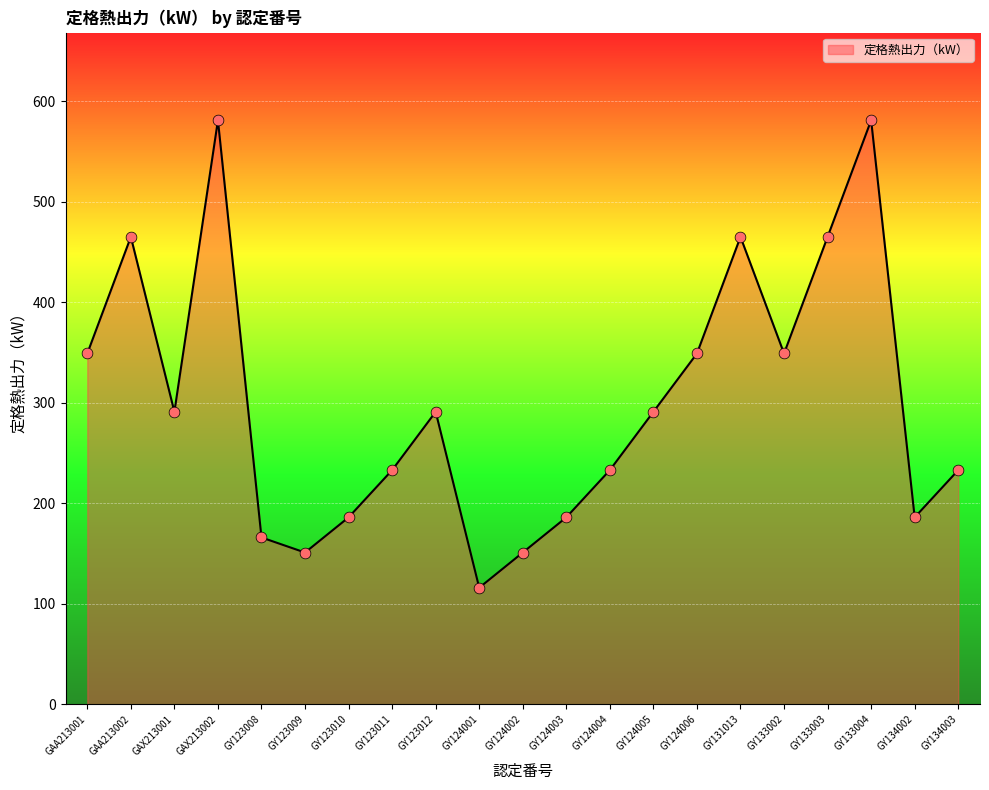

Approximately how many times larger is the value at GY124003 compared to GY123012?

0.6